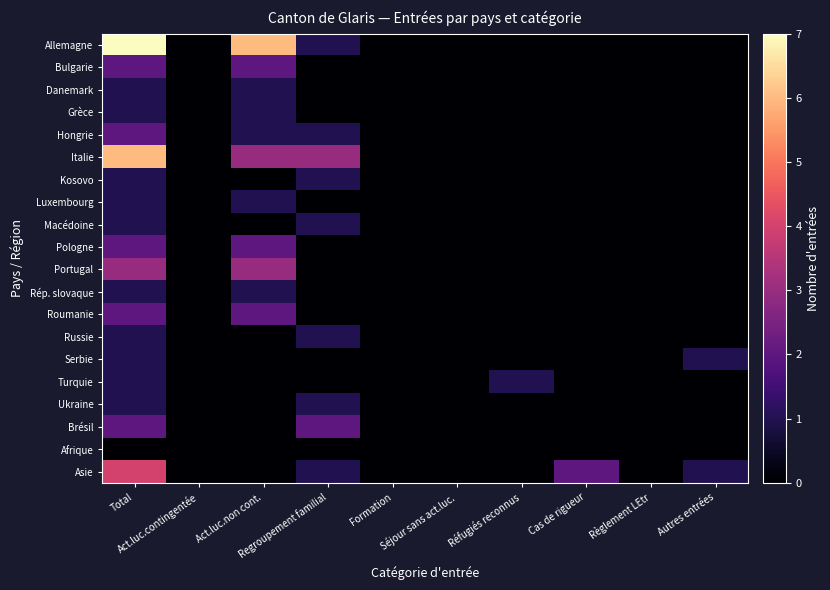

Between Réfugiés reconnus and Total, which is larger?

Total